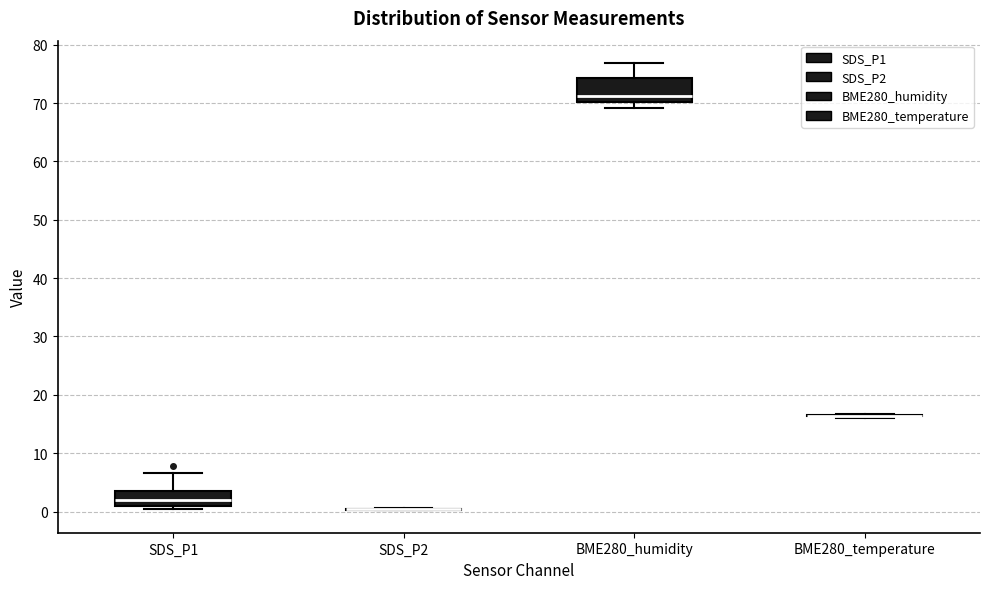

Reading left to right, transcribe this box plot: for each box, give where its median line is, the range the box spans, and where its two whiskers end, as read against the y-axis. The values are not printed on the chart, so give them approximately, as read against the axis.

SDS_P1: median 2, box 1 to 3, whiskers 0 to 7
SDS_P2: box collapsed to a line at 0, whiskers 0 to 1
BME280_humidity: median 71, box 70 to 74, whiskers 69 to 77
BME280_temperature: box collapsed to a line at 16, whiskers 16 to 17